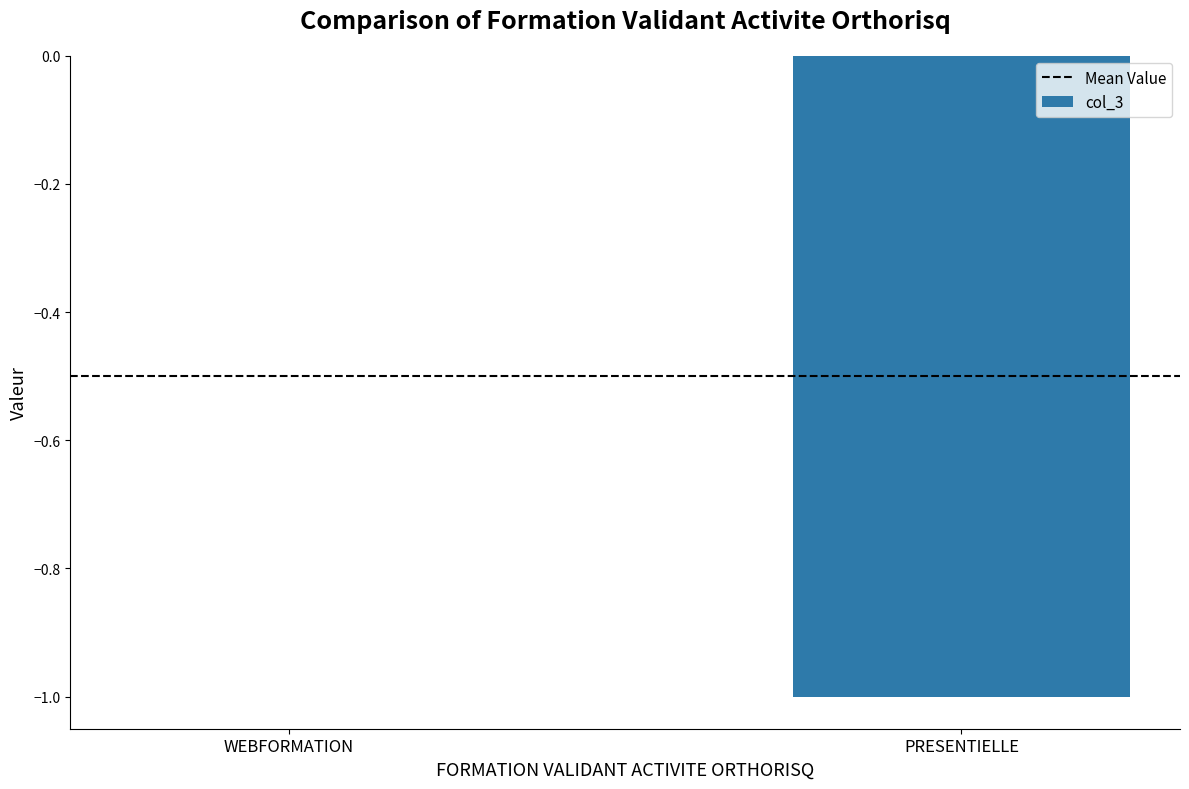

Which has a higher value, WEBFORMATION or PRESENTIELLE?

WEBFORMATION